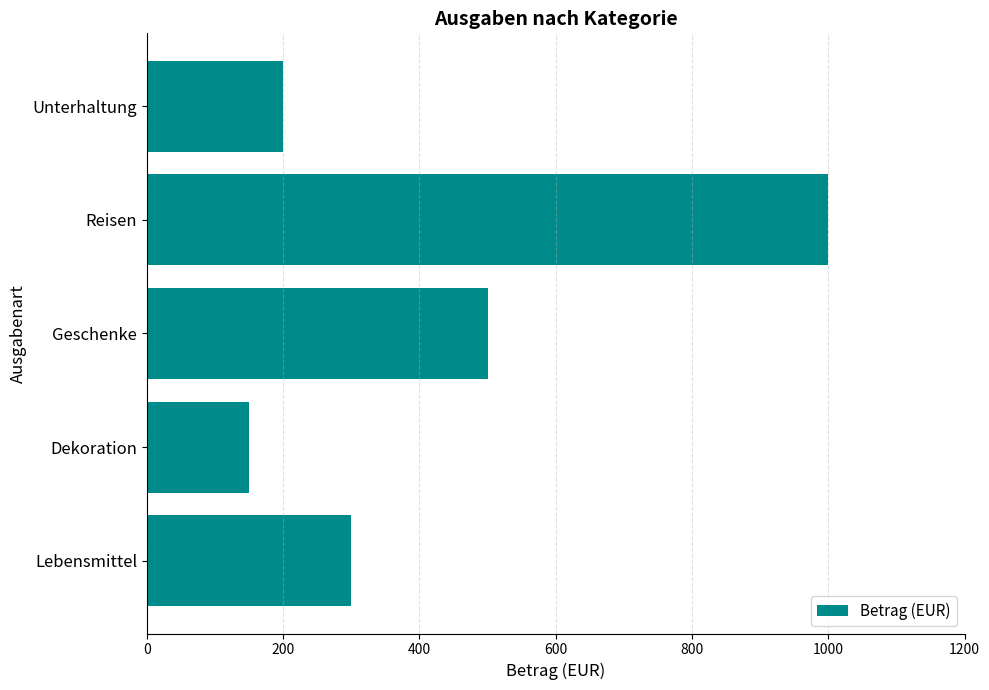

Does the chart contain any negative values?

No